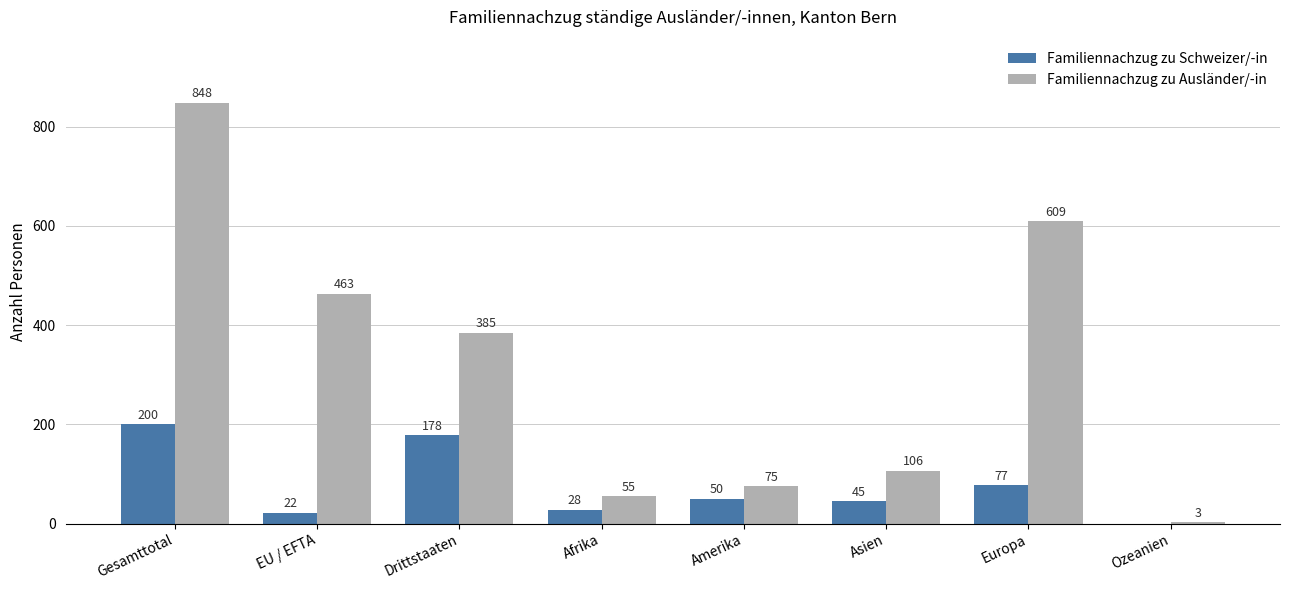

The value of Familiennachzug zu Schweizer/-in at Asien is 45. True or false?

True